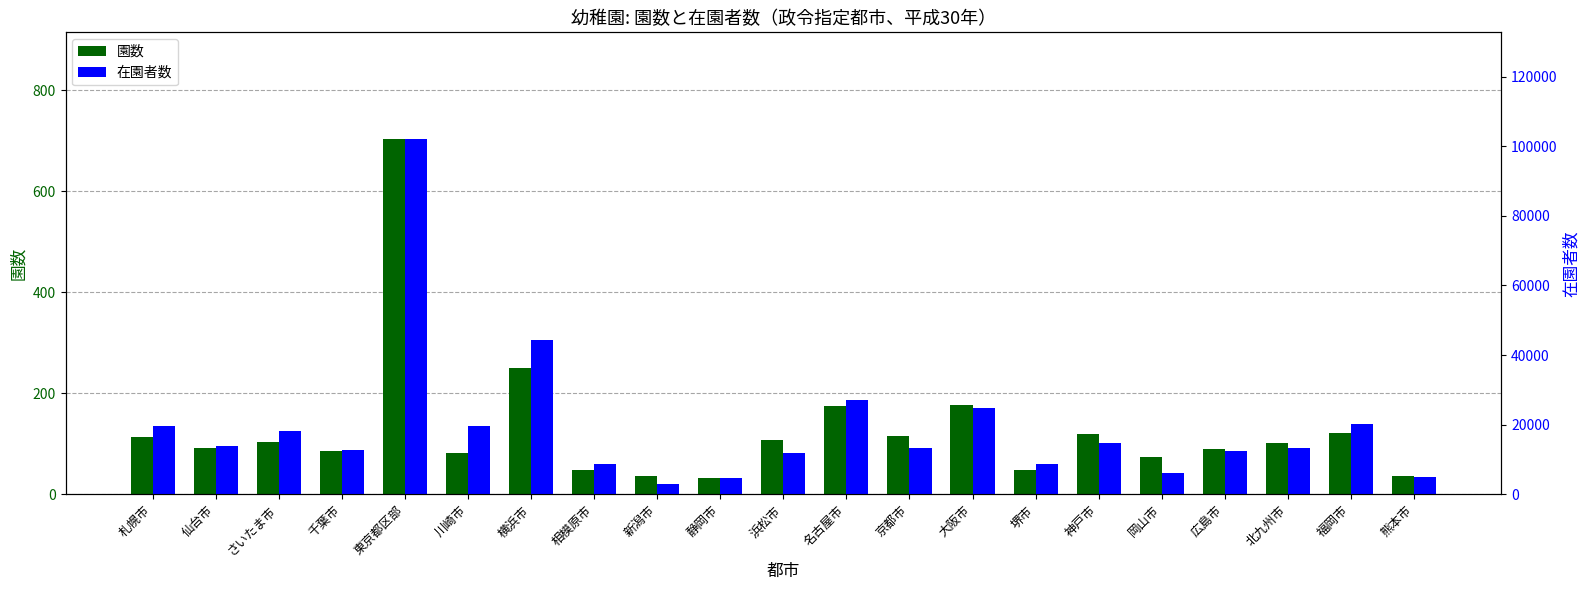

What is the difference between the maximum and minimum values in the 園数 series?

671